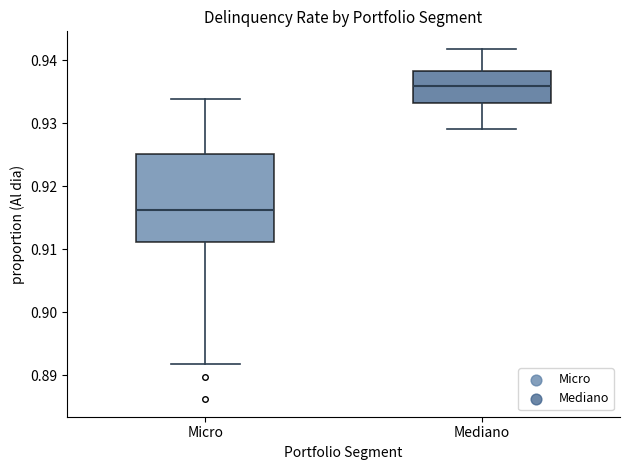

Which box is the tallest, from its lower edge to its upper edge?

Micro